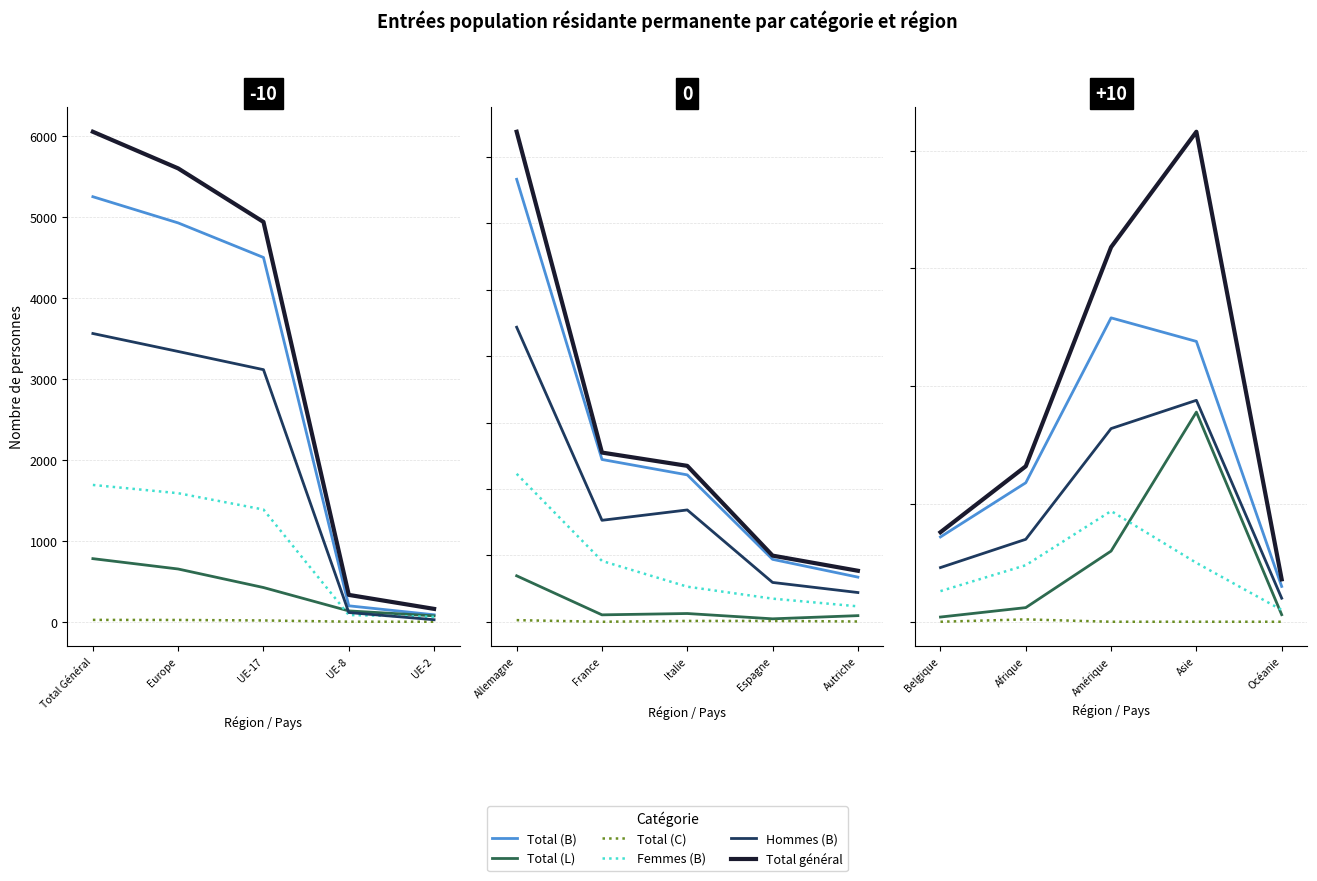

Count the number of categories in the chart.

5